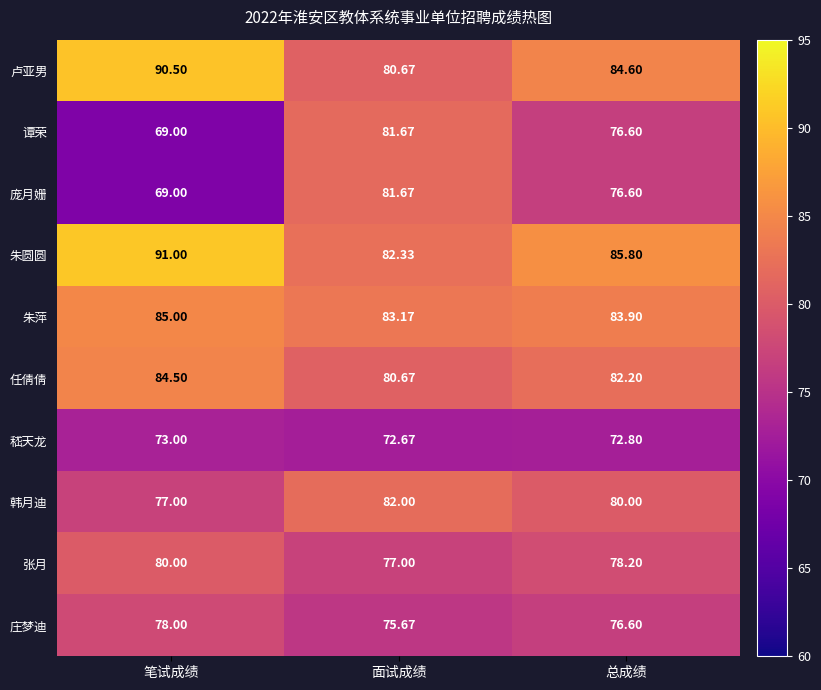

Which category has the highest value in the 任倩倩 series?

笔试成绩